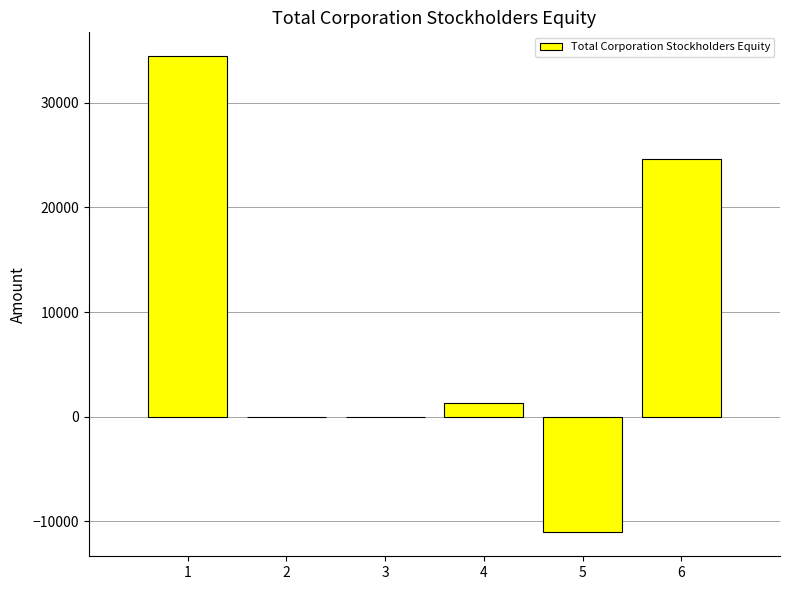

How many categories are shown in the chart?

6